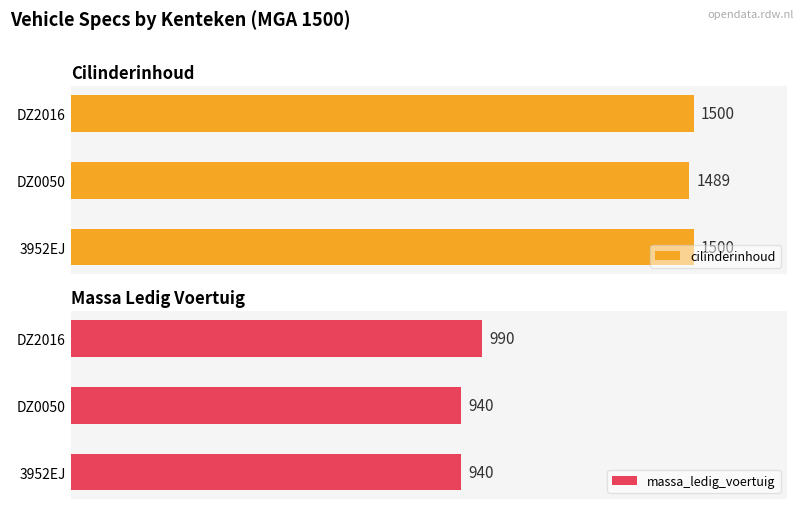

Which series changed the most between 3952EJ and DZ0050?

cilinderinhoud